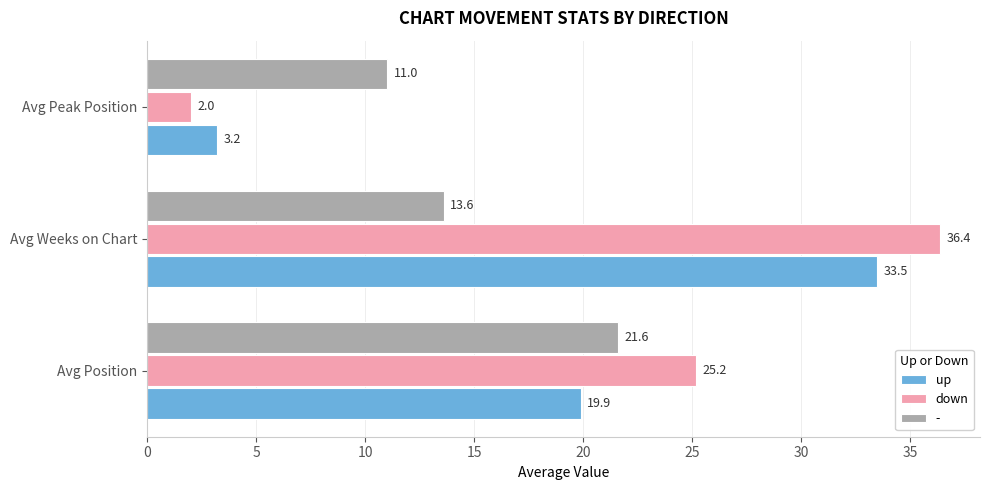

What is the spread (max minus min) of values at Avg Peak Position?

9.0